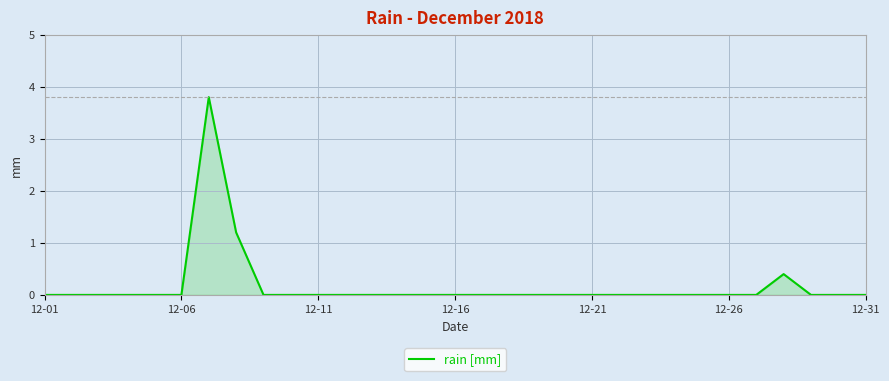

What is the difference between the maximum and minimum values?

3.8